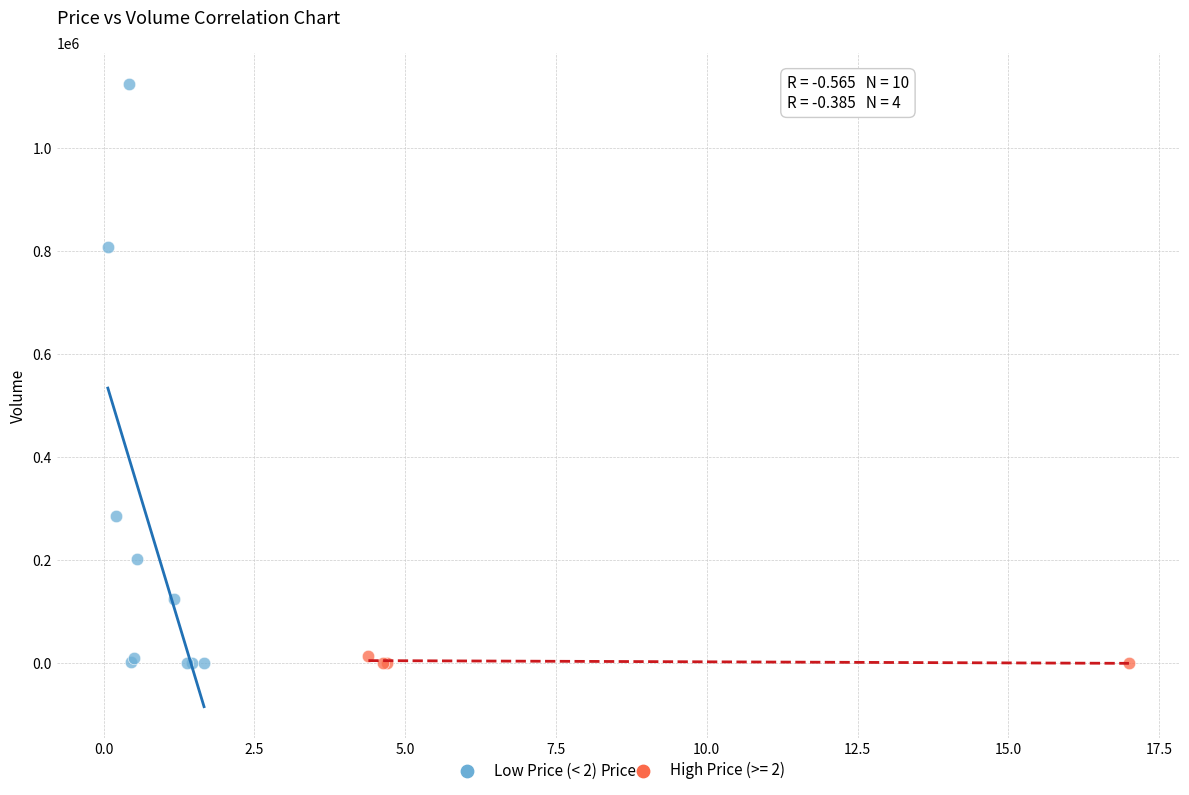

Which series has the largest Y range (max minus min)?

Low Price (< 2)